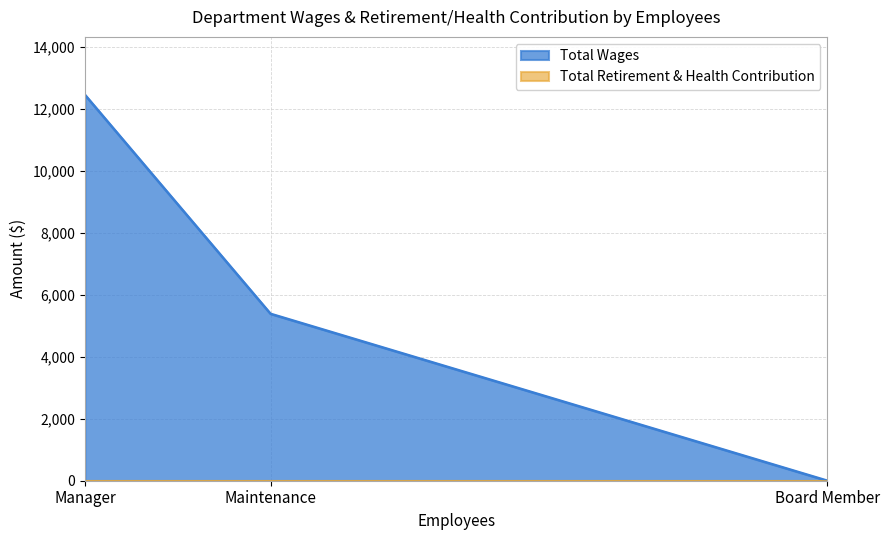

What is the label of the 2nd point from the right?

Maintenance